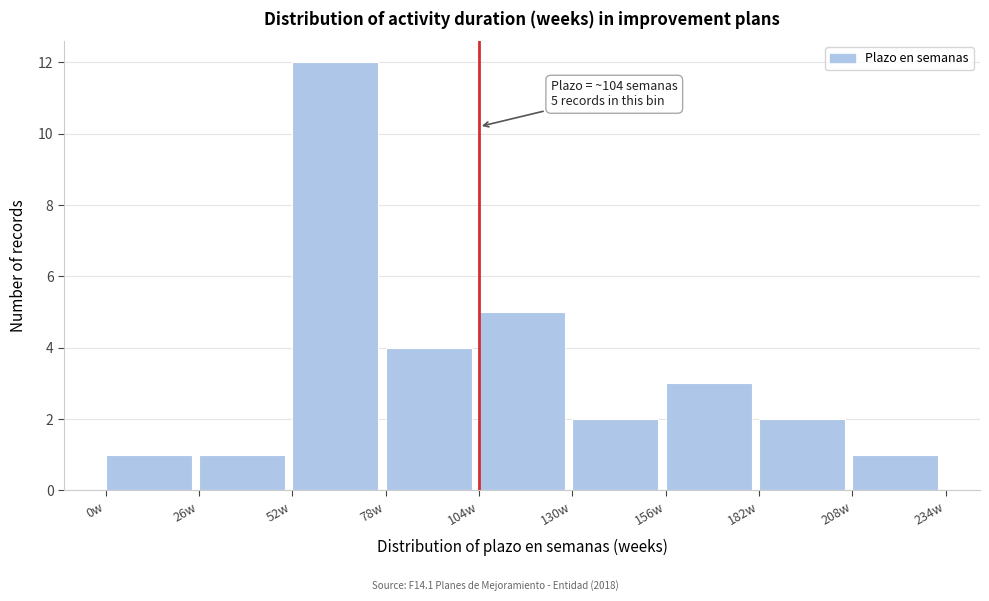

Which range on the x-axis has the tallest bar?

52 to 78